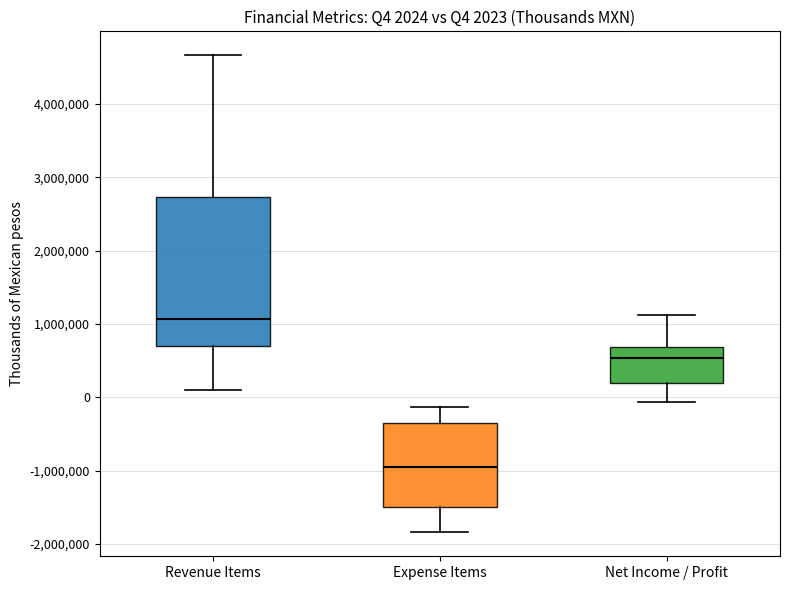

Comparing the boxes themselves (not the whiskers), which one is the tallest?

Revenue Items